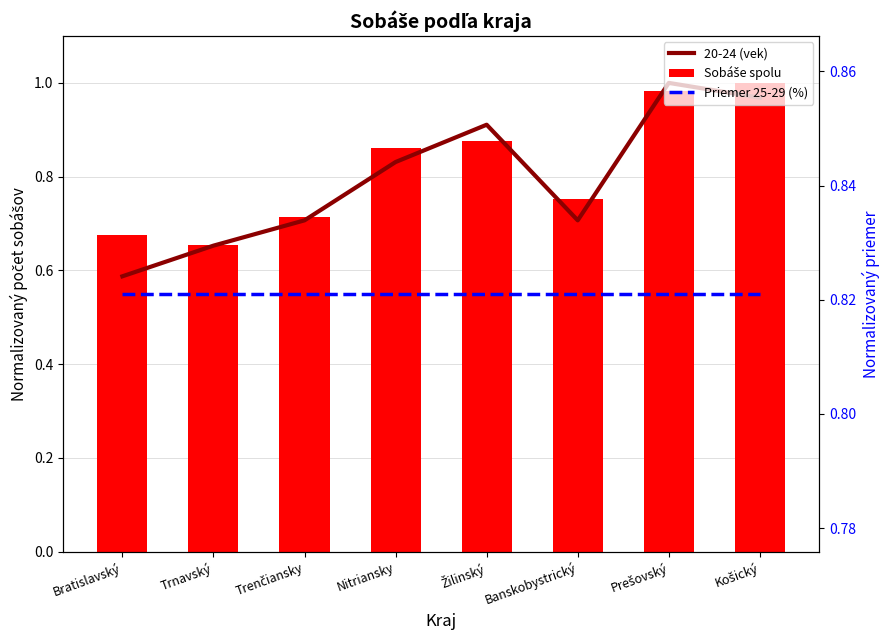

Which category has the lowest value in the Sobáše spolu series?

Trnavský